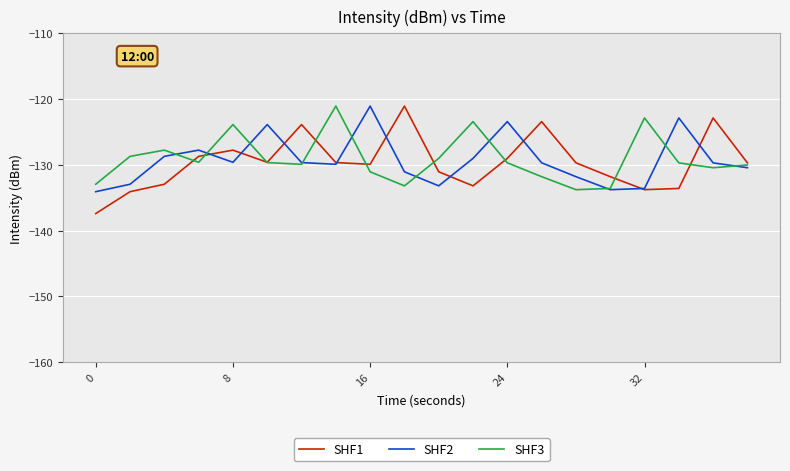

What is the minimum value shown in the chart?

-137.4